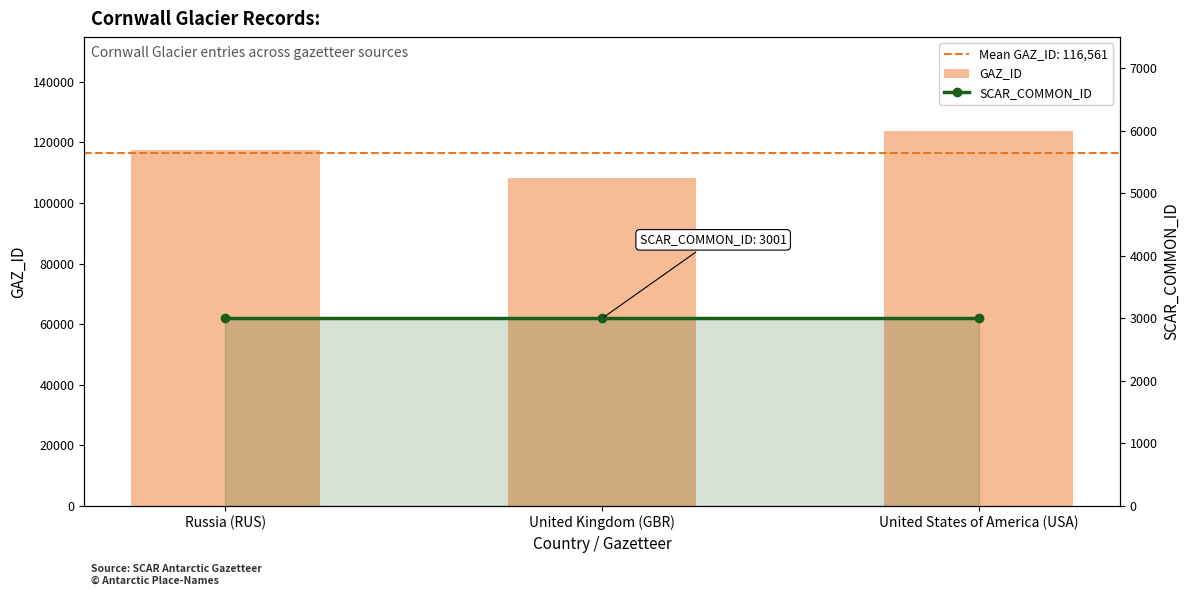

Which series has the widest spread of values?

GAZ_ID